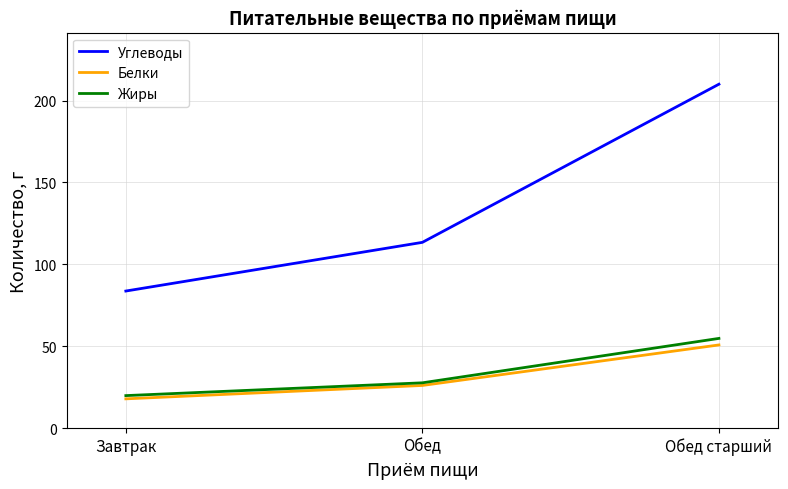

What value does the Белки series have at Обед старший?

50.7